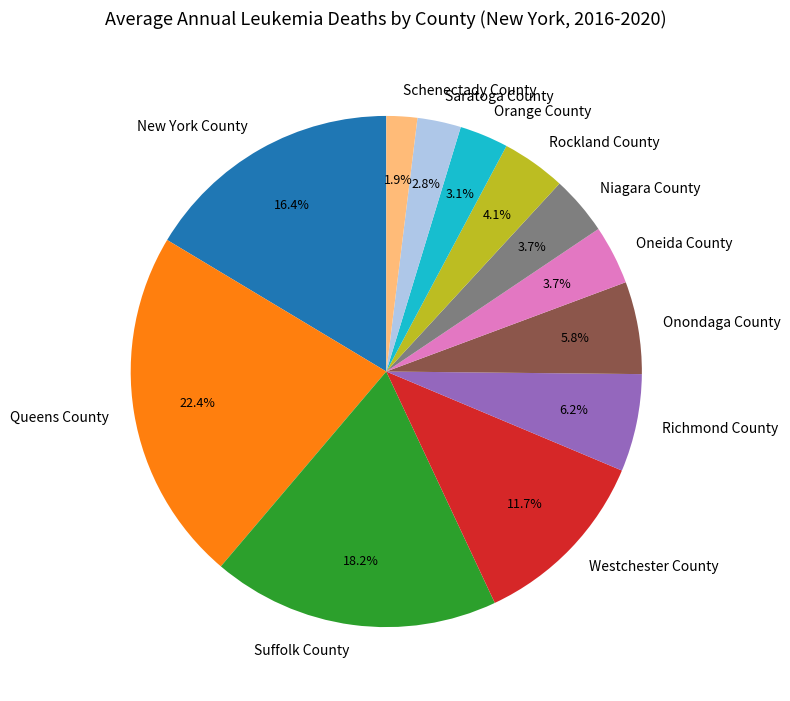

Which category has the biggest portion of the pie?

Queens County